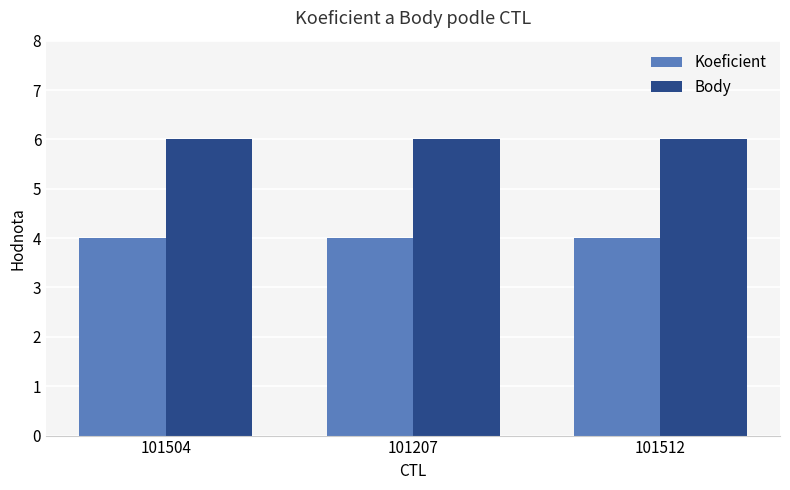

How many series are shown in this chart?

2